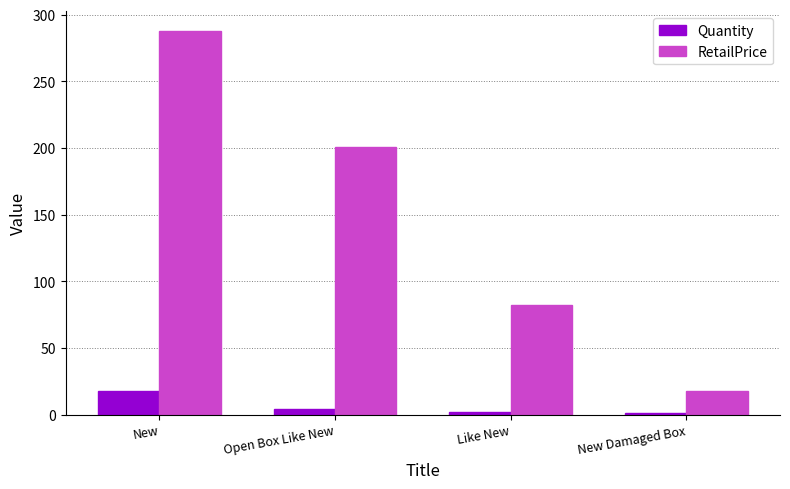

Does the chart contain stacked bars?

No